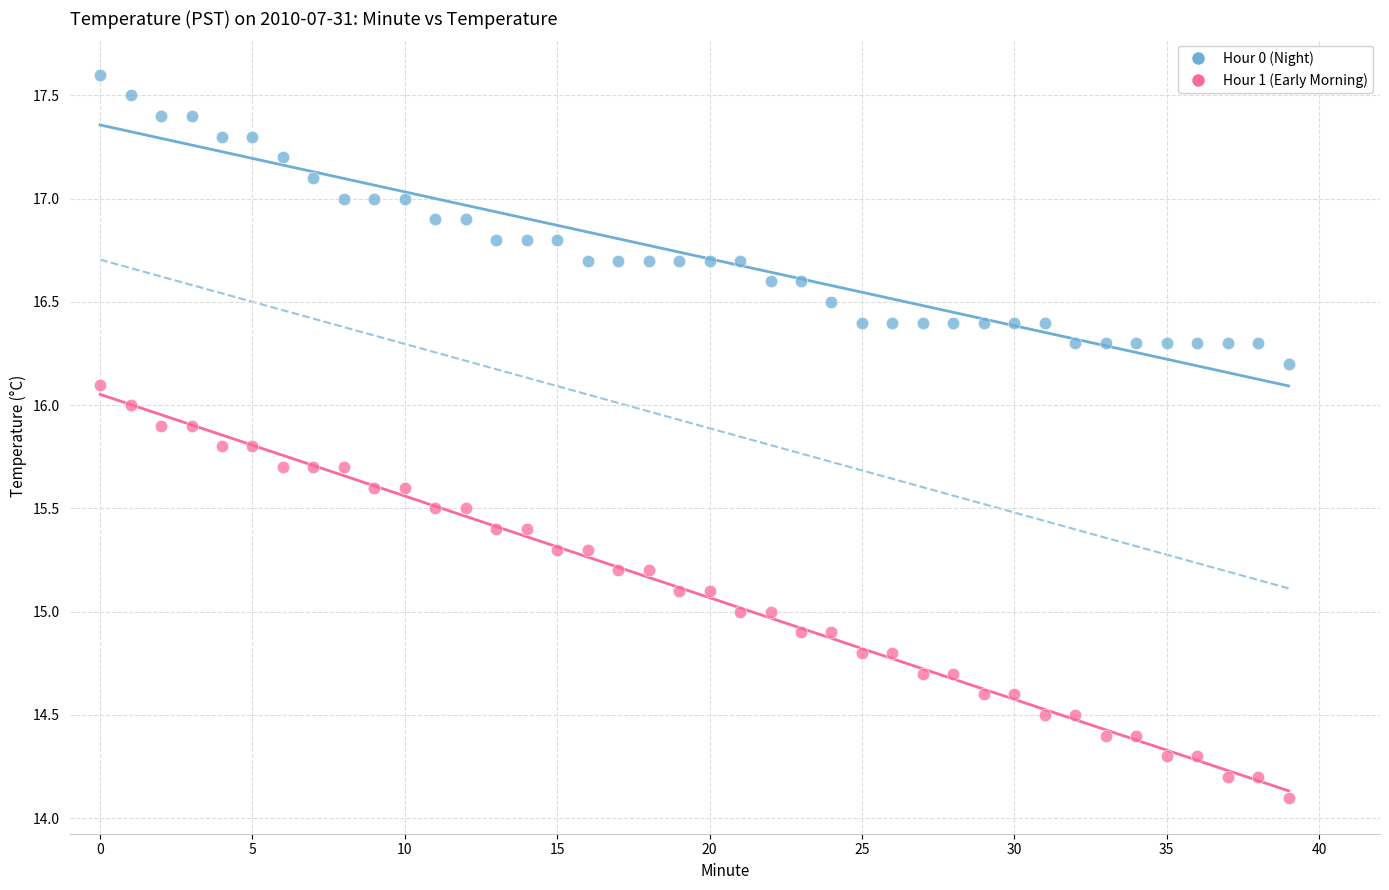

Across all data points, what is the range of Y values (max minus min)?

3.5